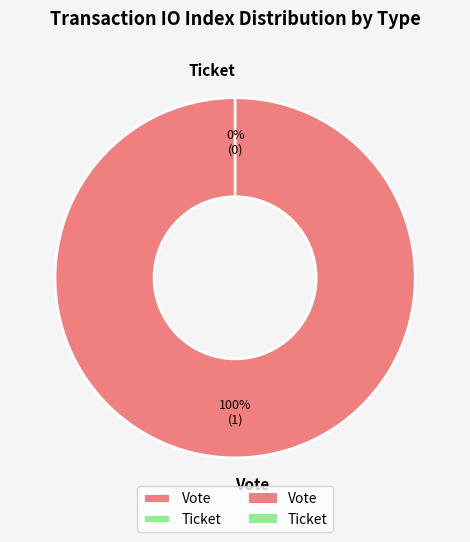

To the nearest percent, what percentage of the pie is Vote?

100%